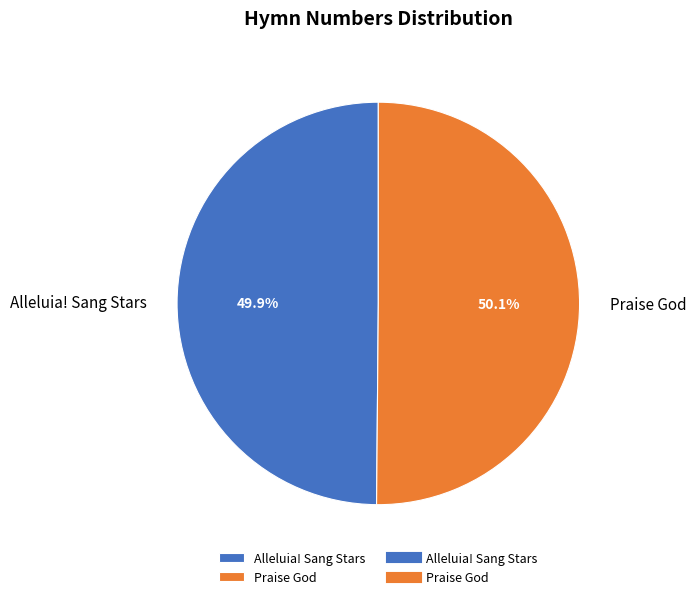

How much of the chart is everything except Praise God?

49.9%